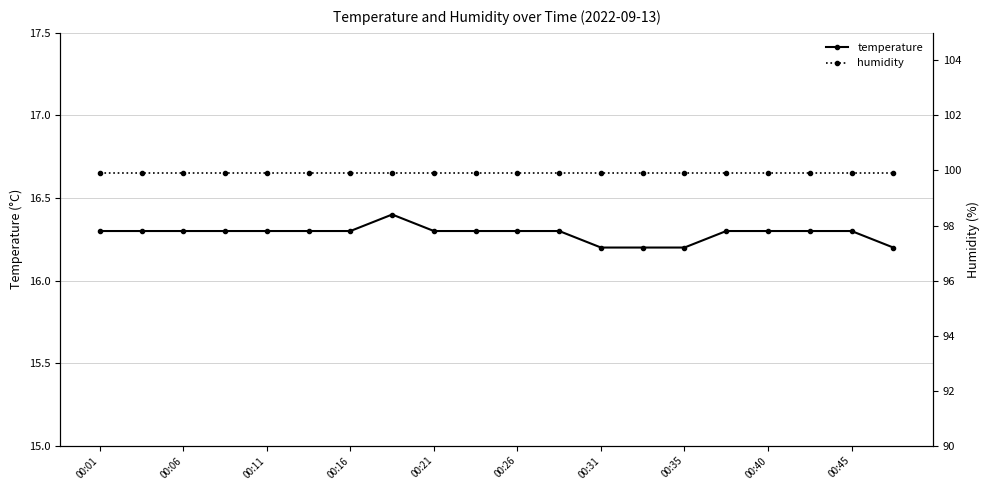

How many temperature values are between 16 and 17?

20